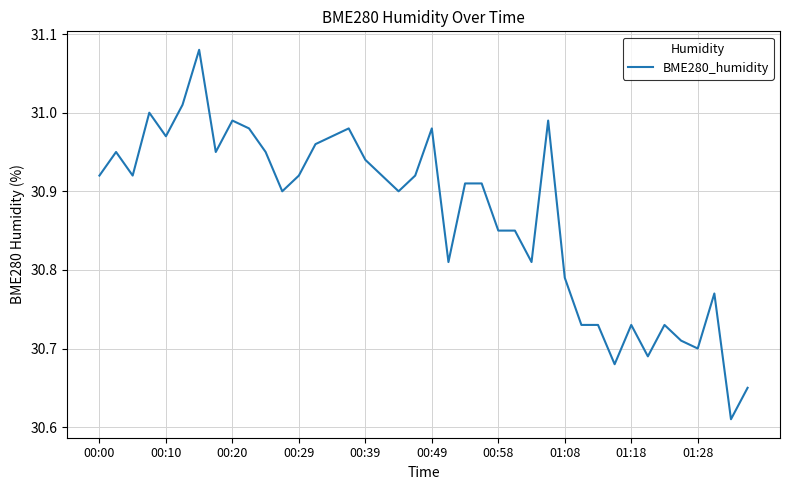

True or false: there are more than 1 points higher than both neighbors.

True